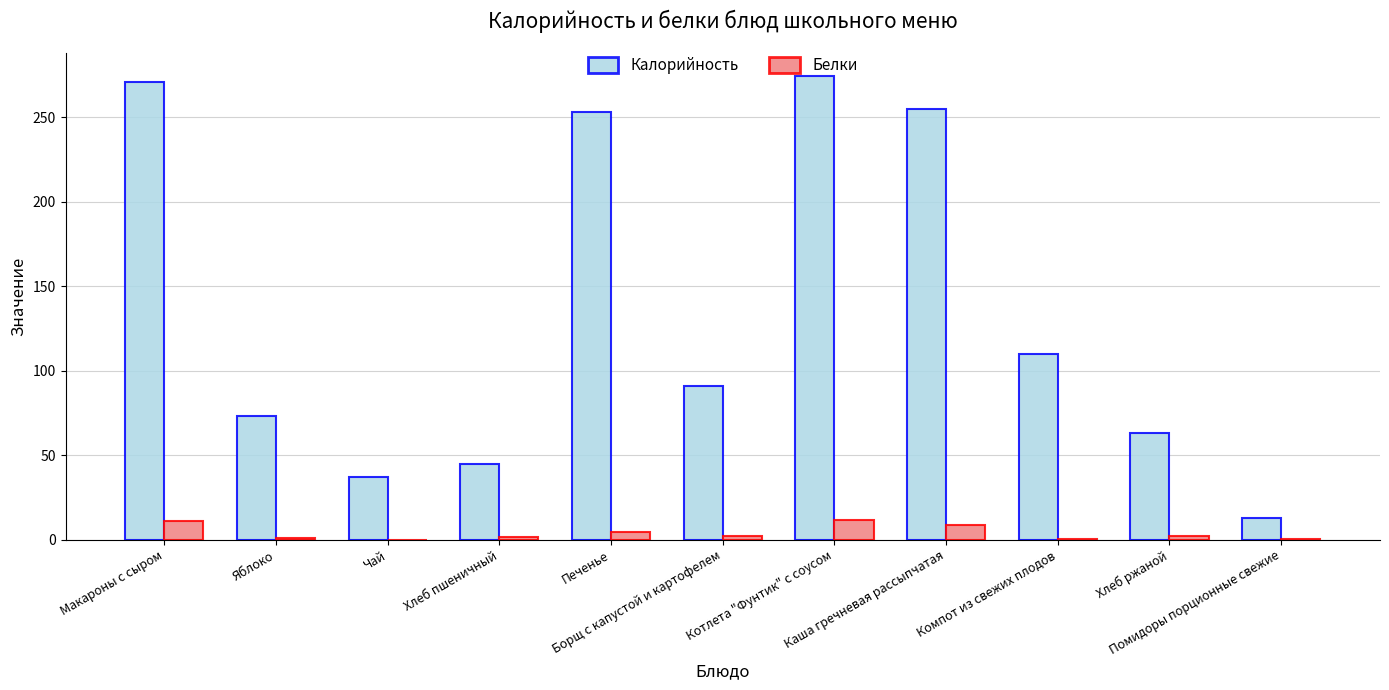

What is the greatest value displayed?

274.0